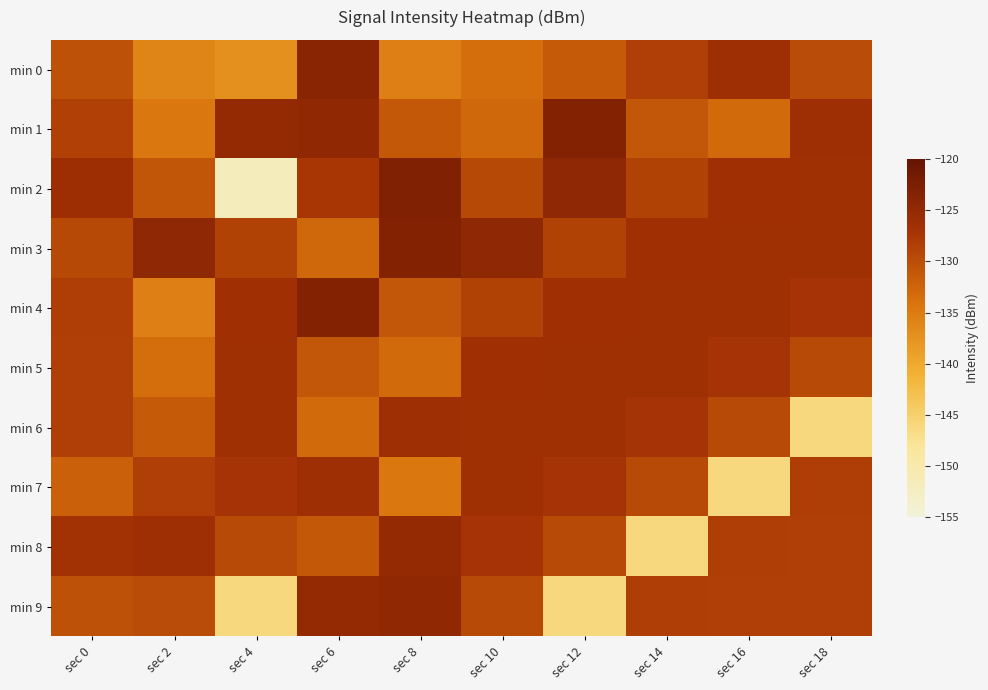

What is the difference between the highest and lowest values at sec 10?

9.0